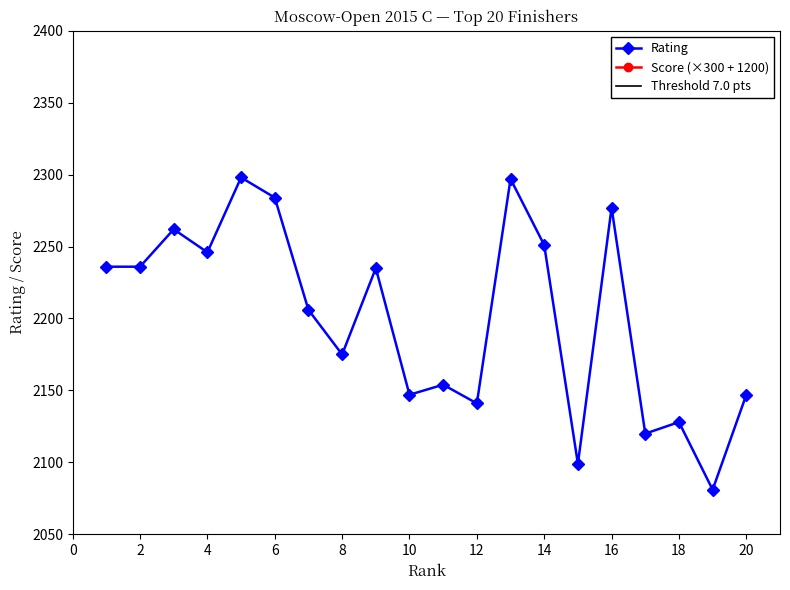

Reading left to right, list all the values displayed in this chart.

Rating: 1=2236	2=2236	3=2262	4=2246	5=2298	6=2284	7=2206	8=2175	9=2235	10=2147	11=2154	12=2141	13=2297	14=2251	15=2099	16=2277	17=2120	18=2128	19=2081	20=2147
Score: 1=3750	2=3450	3=3450	4=3450	5=3300	6=3300	7=3300	8=3300	9=3300	10=3300	11=3300	12=3300	13=3150	14=3150	15=3150	16=3150	17=3150	18=3150	19=3150	20=3150